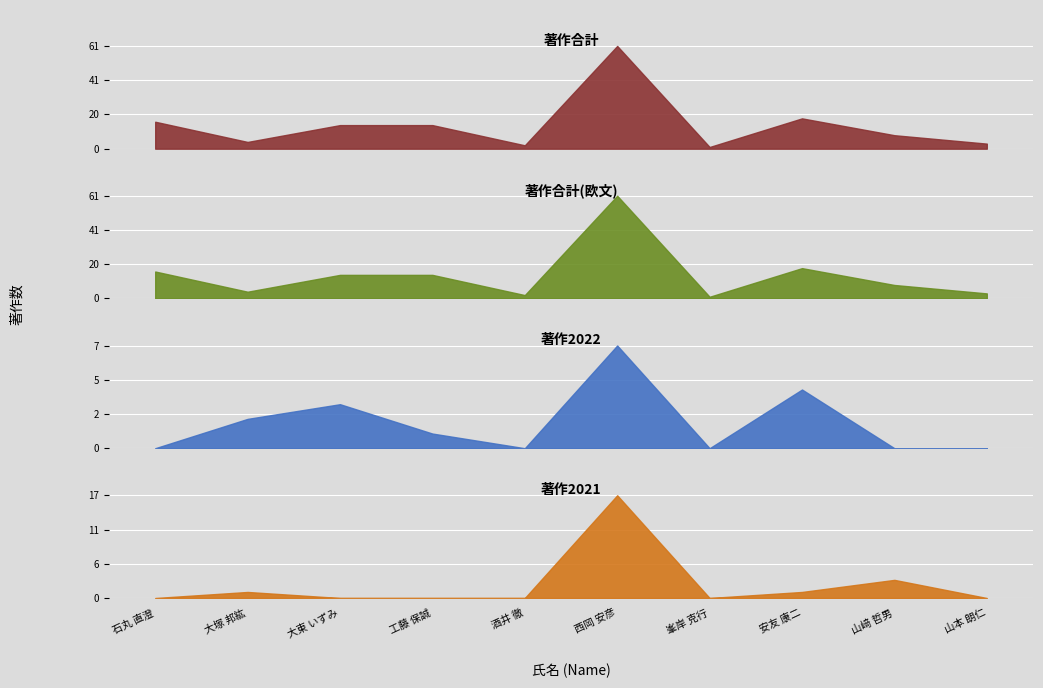

What is the average value of the 著作合計 series?

14